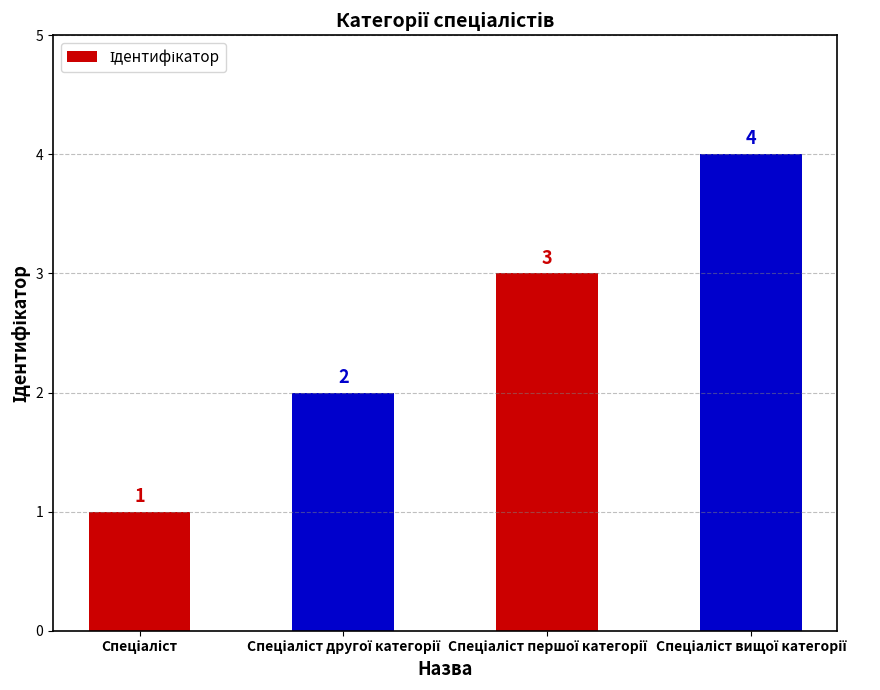

What is the sum of all values?

10